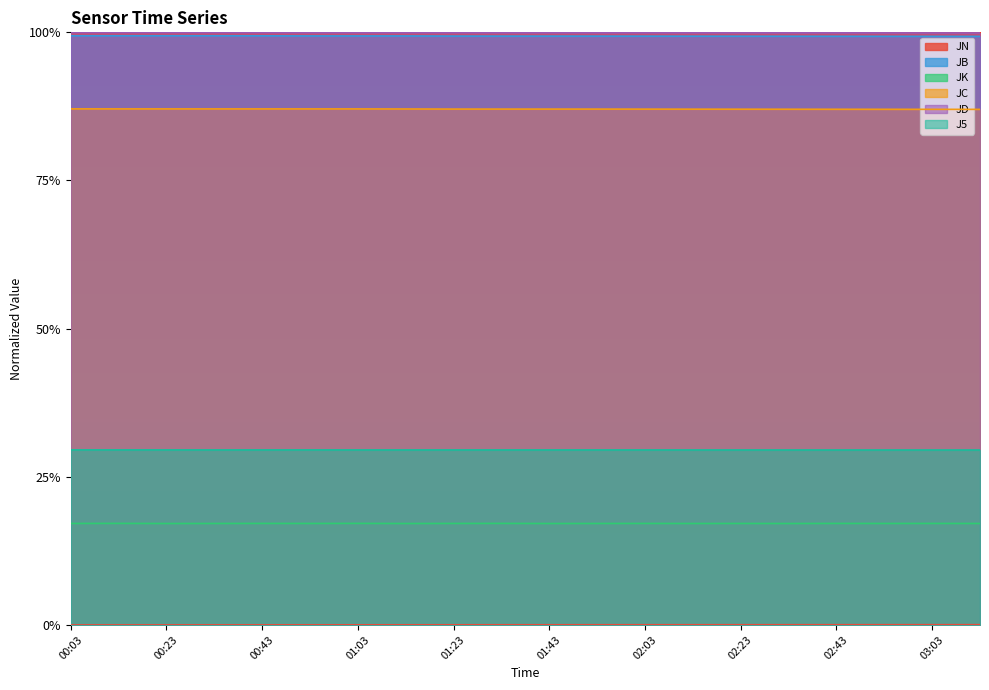

The value of JN at 00:53 is 0.0. True or false?

False